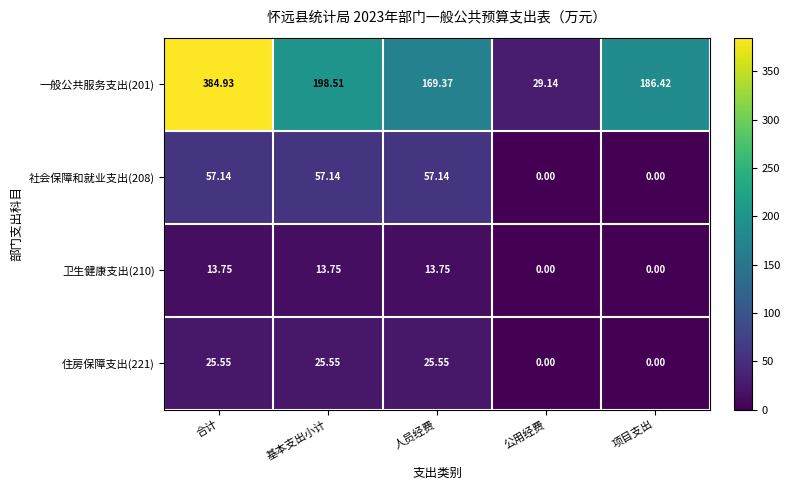

Rank the series at 合计 from highest to lowest value.

一般公共服务支出(201), 社会保障和就业支出(208), 住房保障支出(221), 卫生健康支出(210)